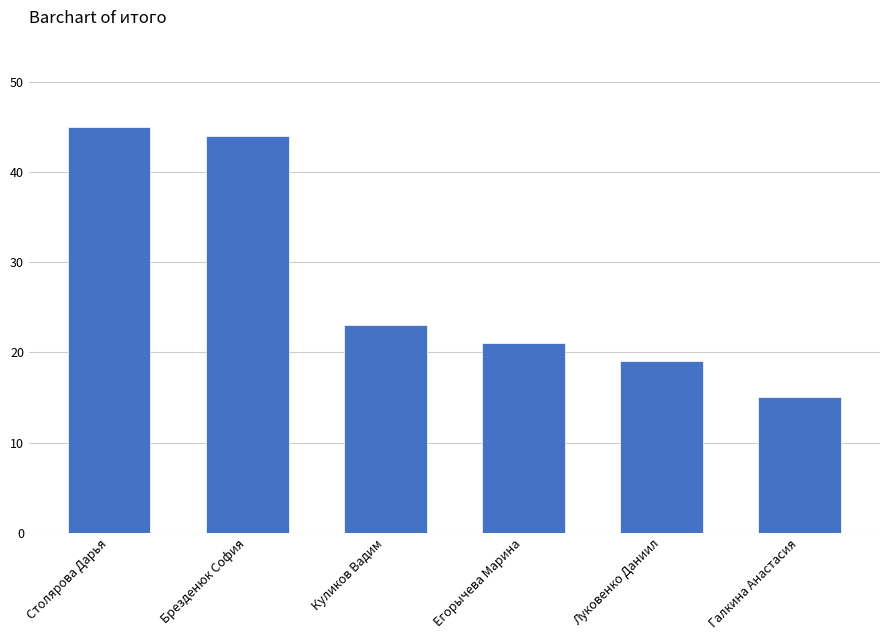

At which label is the value closest to 30?

Куликов Вадим